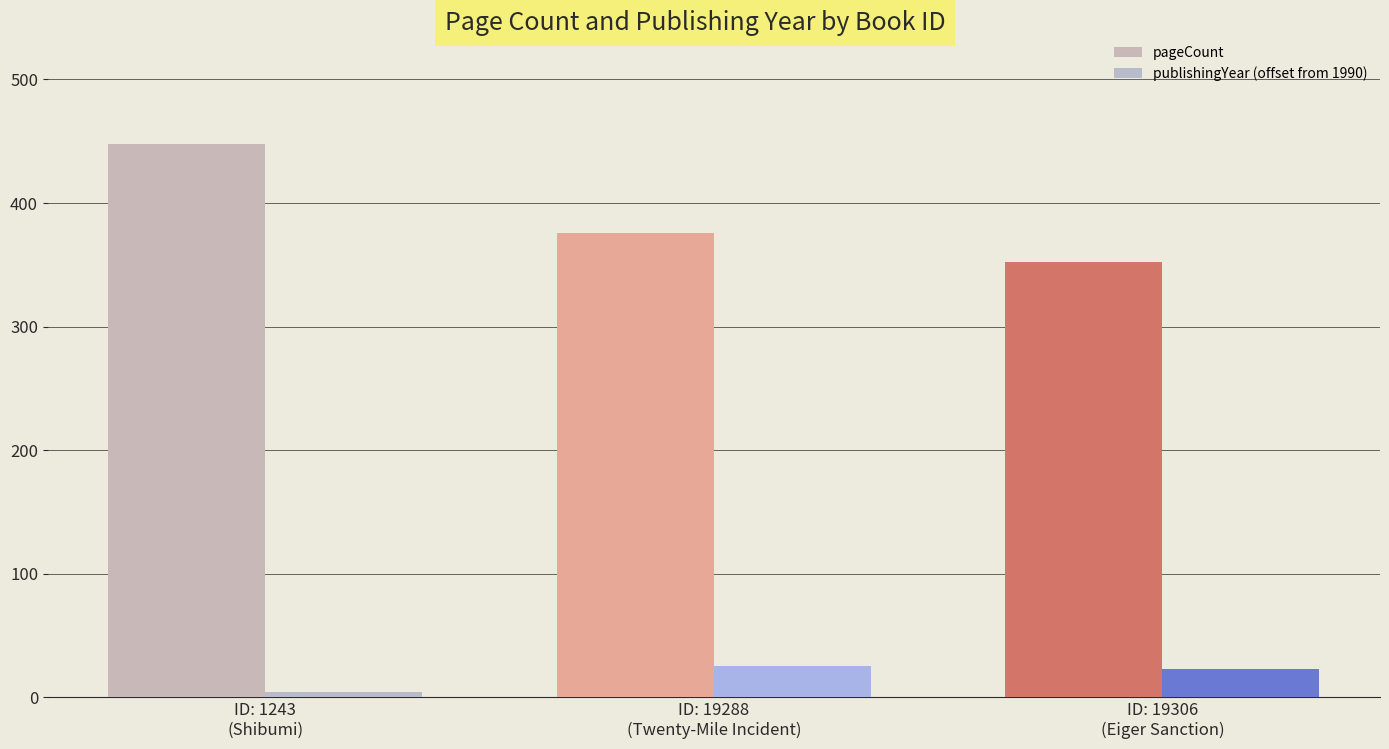

What is the spread (max minus min) of values at ID: 1243
(Shibumi)?

444